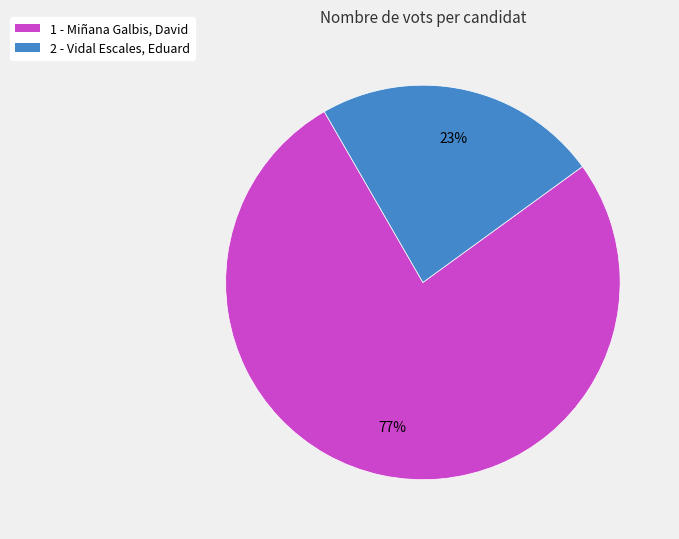

To the nearest percent, what portion does 1 - Miñana Galbis, David represent?

77%